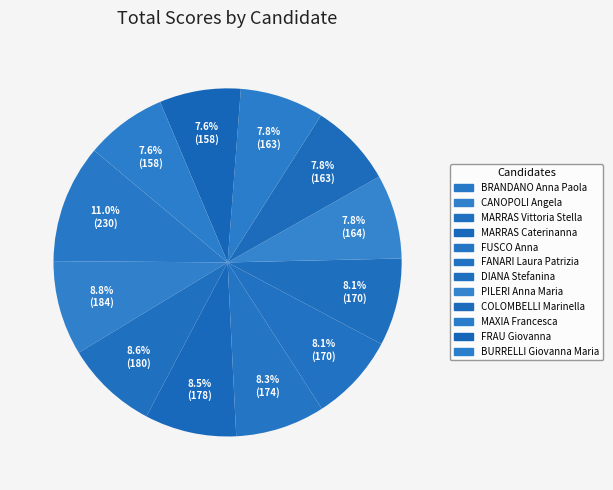

How many slices are in this pie chart?

12